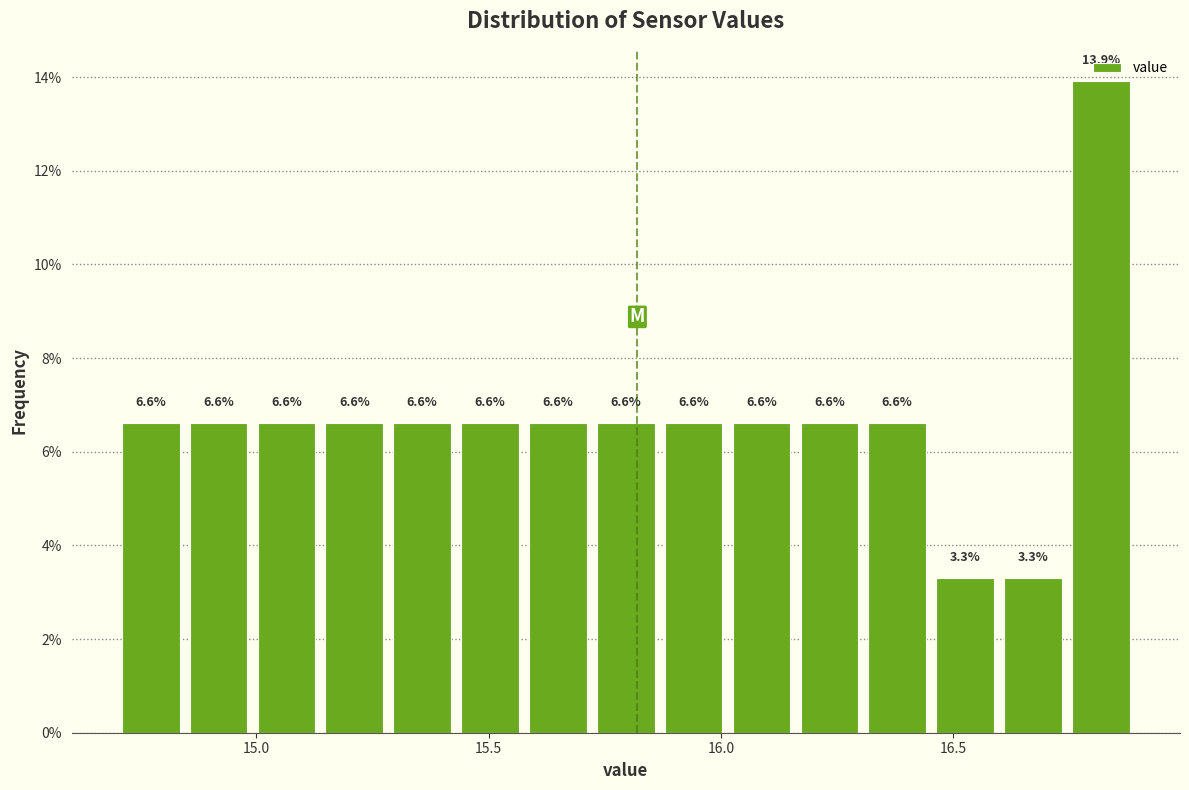

Read against the x-axis, roughly where is the centre of the tallest bar?

16.80